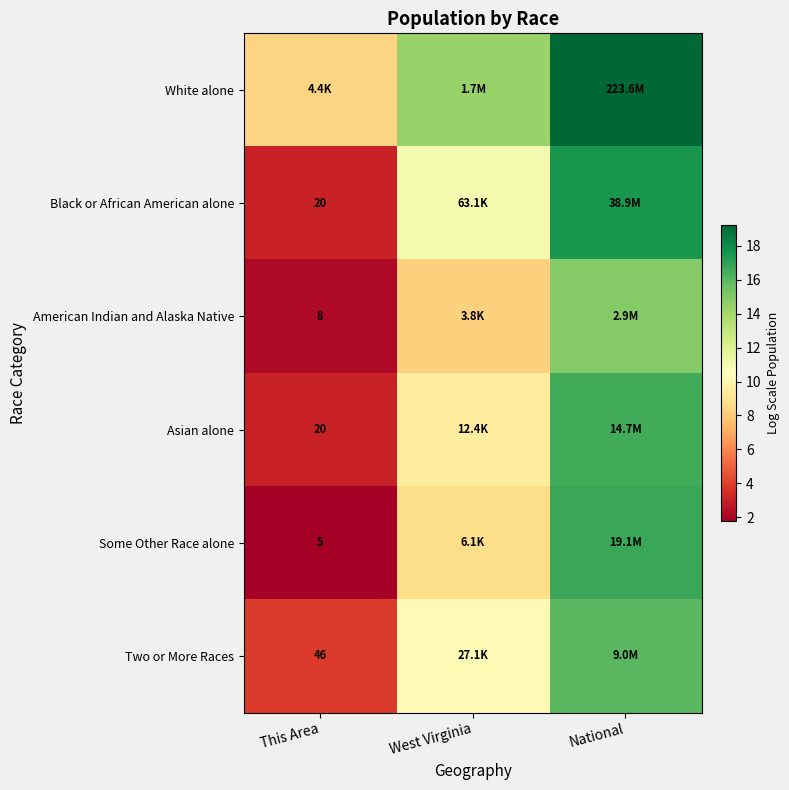

Which category has the highest value across all series?

National